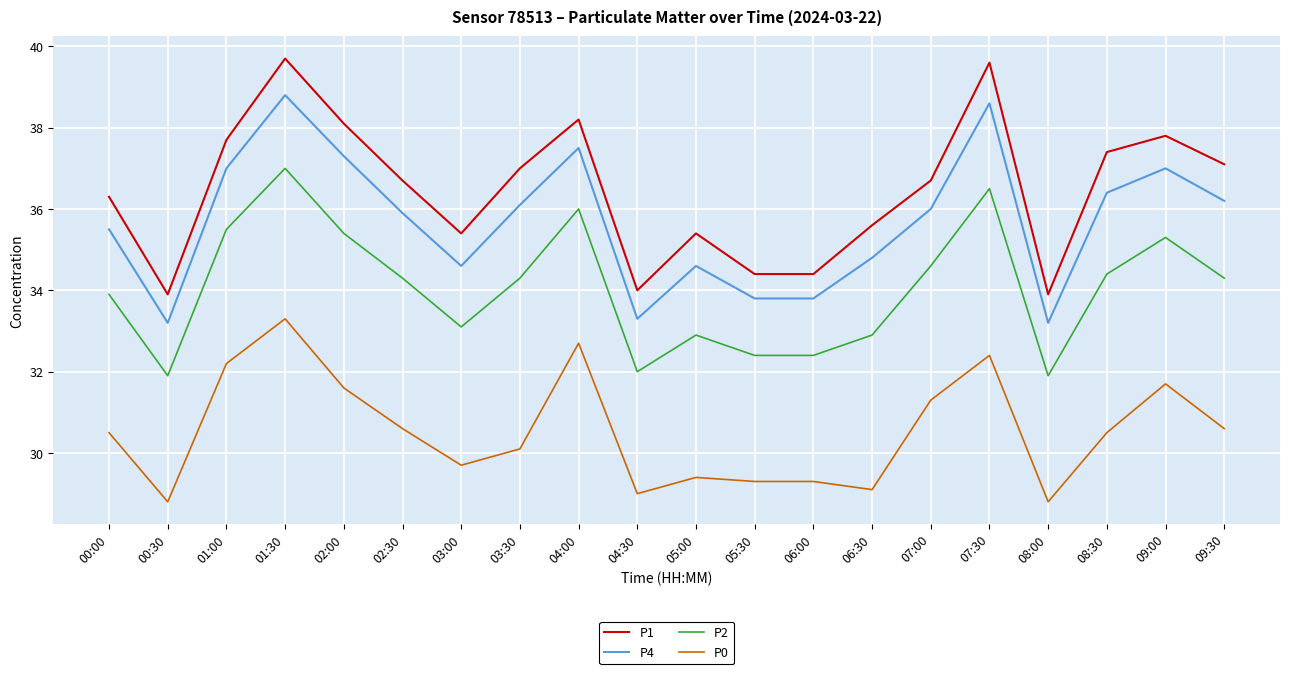

True or false: P4 has more than 2 points higher than both neighbors.

True